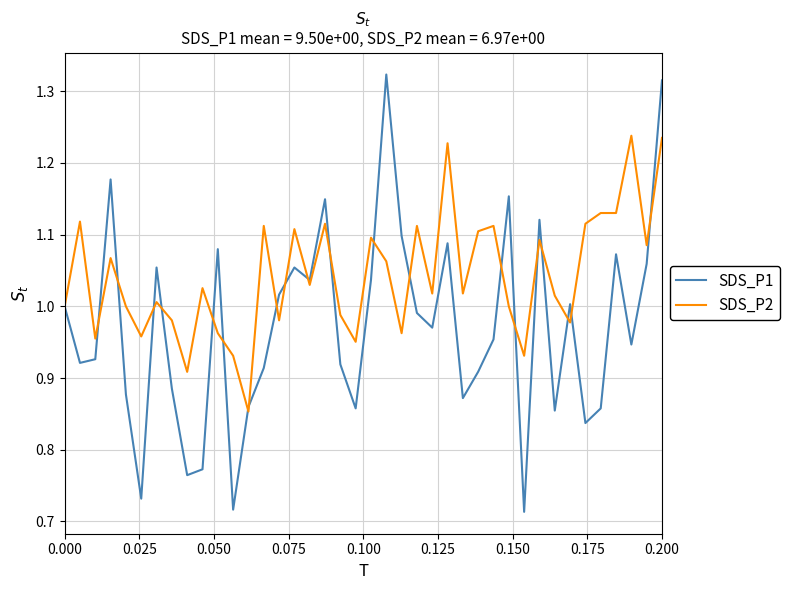

Rank the series by their maximum value, from lowest to highest.

SDS_P2, SDS_P1